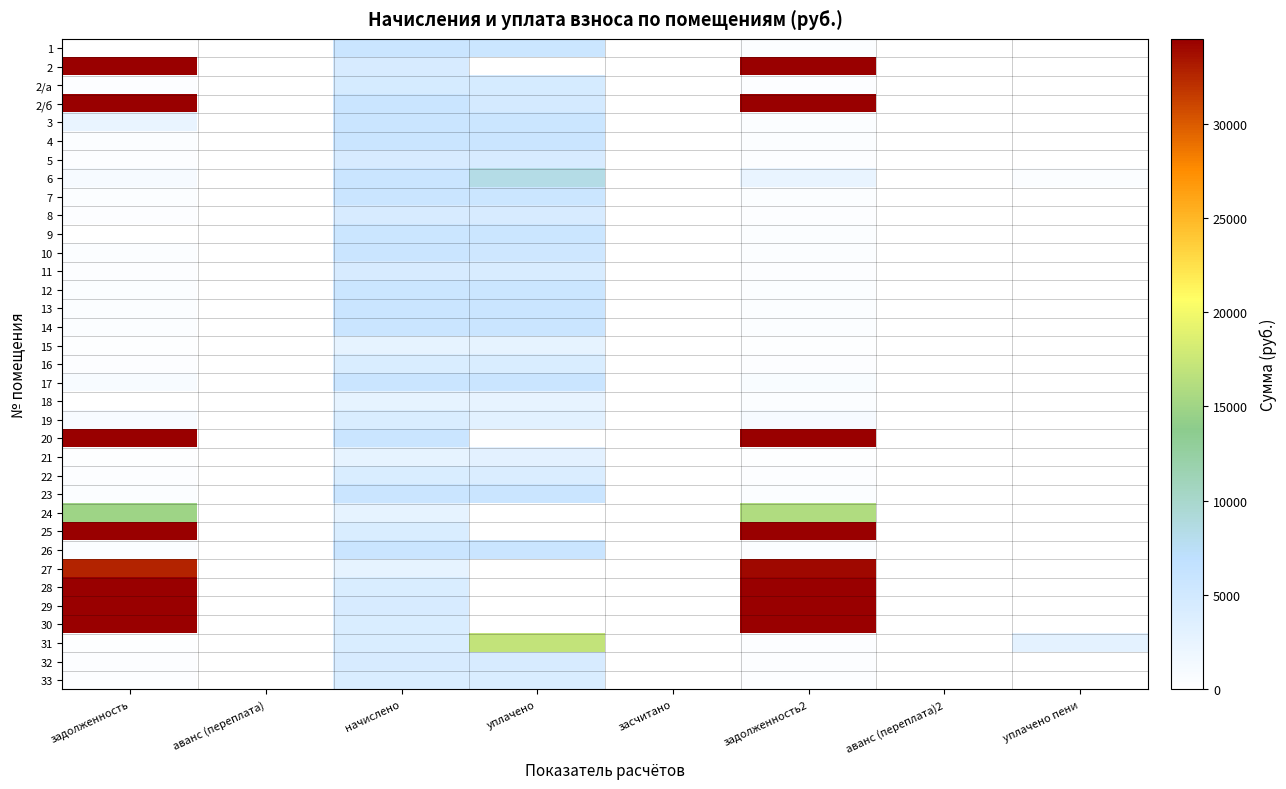

Reading right to left, what are all the values shown in this chart?

1: уплачено пени=0.0	аванс (переплата)2=0.0	задолженность2=474.0	засчитано=0.0	уплачено=5637.7	начислено=5688.1	аванс (переплата)=0.0	задолженность=0.0
2: уплачено пени=0.0	аванс (переплата)2=0.0	задолженность2=53095.3	засчитано=0.0	уплачено=0.0	начислено=4412.3	аванс (переплата)=0.0	задолженность=50956.1
2/а: уплачено пени=0.0	аванс (переплата)2=0.0	задолженность2=373.9	засчитано=0.0	уплачено=4447.5	начислено=4487.3	аванс (переплата)=0.0	задолженность=373.9
2/б: уплачено пени=0.0	аванс (переплата)2=0.0	задолженность2=47541.4	засчитано=0.0	уплачено=4650.0	начислено=5773.2	аванс (переплата)=0.0	задолженность=46403.3
3: уплачено пени=54.0	аванс (переплата)2=0.0	задолженность2=475.0	засчитано=0.0	уплачено=5626.0	начислено=5700.1	аванс (переплата)=0.0	задолженность=2397.6
4: уплачено пени=0.0	аванс (переплата)2=0.0	задолженность2=477.2	засчитано=0.0	уплачено=5676.2	начислено=5727.0	аванс (переплата)=0.0	задолженность=477.2
5: уплачено пени=0.0	аванс (переплата)2=0.0	задолженность2=369.1	засчитано=0.0	уплачено=4390.5	начислено=4429.8	аванс (переплата)=0.0	задолженность=369.1
6: уплачено пени=512.5	аванс (переплата)2=0.0	задолженность2=2384.2	засчитано=0.0	уплачено=8394.8	начислено=5682.6	аванс (переплата)=0.0	задолженность=945.3
7: уплачено пени=0.0	аванс (переплата)2=0.0	задолженность2=475.4	засчитано=0.0	уплачено=5654.2	начислено=5704.8	аванс (переплата)=0.0	задолженность=475.4
8: уплачено пени=0.2	аванс (переплата)2=0.0	задолженность2=366.2	засчитано=0.0	уплачено=4375.8	начислено=4394.8	аванс (переплата)=0.0	задолженность=366.2
9: уплачено пени=2.2	аванс (переплата)2=0.0	задолженность2=471.1	засчитано=0.0	уплачено=5602.9	начислено=5653.0	аванс (переплата)=0.0	задолженность=0.0
10: уплачено пени=3.1	аванс (переплата)2=0.0	задолженность2=475.5	засчитано=0.0	уплачено=5351.7	начислено=5727.0	аванс (переплата)=0.0	задолженность=478.5
11: уплачено пени=0.0	аванс (переплата)2=0.0	задолженность2=360.8	засчитано=0.0	уплачено=4291.6	начислено=4330.0	аванс (переплата)=0.0	задолженность=360.8
12: уплачено пени=0.0	аванс (переплата)2=0.0	задолженность2=468.8	засчитано=0.0	уплачено=5575.4	начислено=5625.2	аванс (переплата)=0.0	задолженность=468.8
13: уплачено пени=0.0	аванс (переплата)2=0.0	задолженность2=477.2	засчитано=0.0	уплачено=5676.2	начислено=5727.0	аванс (переплата)=0.0	задолженность=477.2
14: уплачено пени=0.2	аванс (переплата)2=0.0	задолженность2=476.1	засчитано=0.0	уплачено=5661.2	начислено=5713.1	аванс (переплата)=0.0	задолженность=476.1
15: уплачено пени=0.0	аванс (переплата)2=0.0	задолженность2=234.2	засчитано=0.0	уплачено=2784.9	начислено=2809.8	аванс (переплата)=0.0	задолженность=234.2
16: уплачено пени=0.0	аванс (переплата)2=0.0	задолженность2=340.4	засчитано=0.0	уплачено=4048.6	начислено=4084.8	аванс (переплата)=0.0	задолженность=340.4
17: уплачено пени=29.8	аванс (переплата)2=0.0	задолженность2=804.1	засчитано=0.0	уплачено=5746.8	начислено=5695.6	аванс (переплата)=0.0	задолженность=877.1
18: уплачено пени=0.9	аванс (переплата)2=0.0	задолженность2=470.3	засчитано=0.0	уплачено=2561.8	начислено=2821.9	аванс (переплата)=0.0	задолженность=0.0
19: уплачено пени=0.0	аванс (переплата)2=0.0	задолженность2=1056.7	засчитано=0.0	уплачено=3229.0	начислено=4101.4	аванс (переплата)=0.0	задолженность=828.2
20: уплачено пени=0.0	аванс (переплата)2=0.0	задолженность2=68719.4	засчитано=0.0	уплачено=0.0	начислено=5699.3	аванс (переплата)=0.0	задолженность=65953.9
21: уплачено пени=4.0	аванс (переплата)2=0.0	задолженность2=235.3	засчитано=0.0	уплачено=2999.1	начислено=2814.5	аванс (переплата)=0.0	задолженность=234.5
22: уплачено пени=0.0	аванс (переплата)2=0.0	задолженность2=339.2	засчитано=0.0	уплачено=4034.8	начислено=4070.9	аванс (переплата)=0.0	задолженность=339.2
23: уплачено пени=0.0	аванс (переплата)2=0.0	задолженность2=476.5	засчитано=0.0	уплачено=5667.1	начислено=5717.8	аванс (переплата)=0.0	задолженность=476.5
24: уплачено пени=0.0	аванс (переплата)2=0.0	задолженность2=15929.5	засчитано=0.0	уплачено=0.0	начислено=2812.4	аванс (переплата)=0.0	задолженность=14879.7
25: уплачено пени=0.0	аванс (переплата)2=0.0	задолженность2=49432.9	засчитано=0.0	уплачено=0.0	начислено=4107.8	аванс (переплата)=0.0	задолженность=47441.3
26: уплачено пени=0.3	аванс (переплата)2=0.0	задолженность2=477.2	засчитано=0.0	уплачено=5676.2	начислено=5727.0	аванс (переплата)=0.0	задолженность=477.2
27: уплачено пени=0.0	аванс (переплата)2=0.0	задолженность2=33991.0	засчитано=0.0	уплачено=0.0	начислено=2824.7	аванс (переплата)=0.0	задолженность=32621.5
28: уплачено пени=0.0	аванс (переплата)2=0.0	задолженность2=46964.6	засчитано=0.0	уплачено=0.0	начислено=4103.3	аванс (переплата)=0.0	задолженность=45032.9
29: уплачено пени=0.0	аванс (переплата)2=0.0	задолженность2=46028.4	засчитано=0.0	уплачено=0.0	начислено=4432.7	аванс (переплата)=0.0	задолженность=43998.3
30: уплачено пени=0.0	аванс (переплата)2=0.0	задолженность2=48303.7	засчитано=0.0	уплачено=0.0	начислено=4097.8	аванс (переплата)=0.0	задолженность=46333.3
31: уплачено пени=2885.9	аванс (переплата)2=0.0	задолженность2=340.0	засчитано=0.0	уплачено=17020.8	начислено=4080.1	аванс (переплата)=0.0	задолженность=136.0
32: уплачено пени=0.1	аванс (переплата)2=0.0	задолженность2=364.7	засчитано=0.0	уплачено=4337.5	начислено=4376.2	аванс (переплата)=0.0	задолженность=364.7
33: уплачено пени=0.0	аванс (переплата)2=0.0	задолженность2=340.7	засчитано=0.0	уплачено=4052.2	начислено=4088.4	аванс (переплата)=0.0	задолженность=340.7